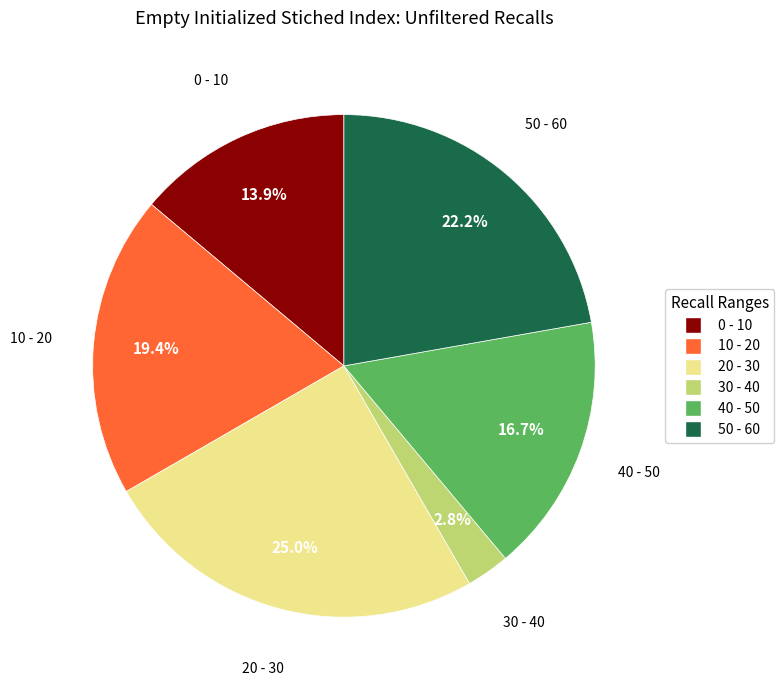

To the nearest percent, what is the difference between the largest and smallest slice percentages?

22%